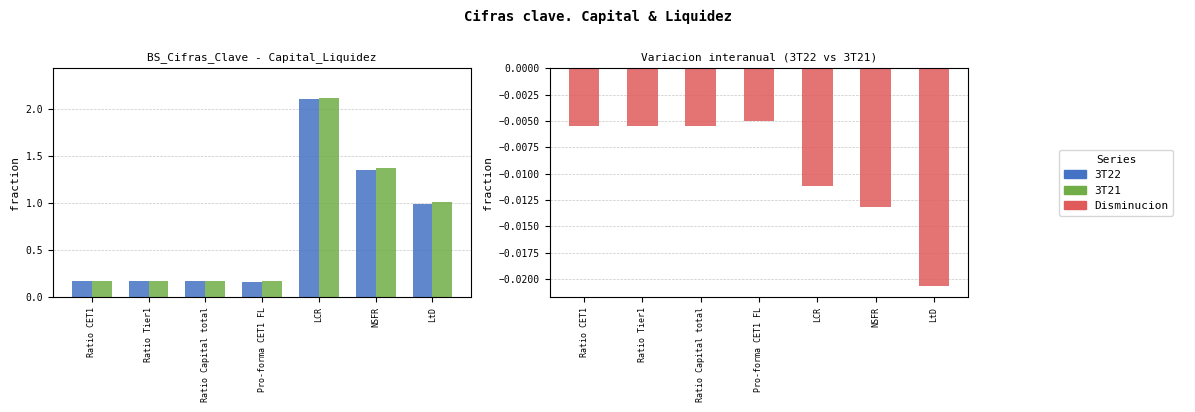

What position from the right is Pro-forma CET1 FL?

4